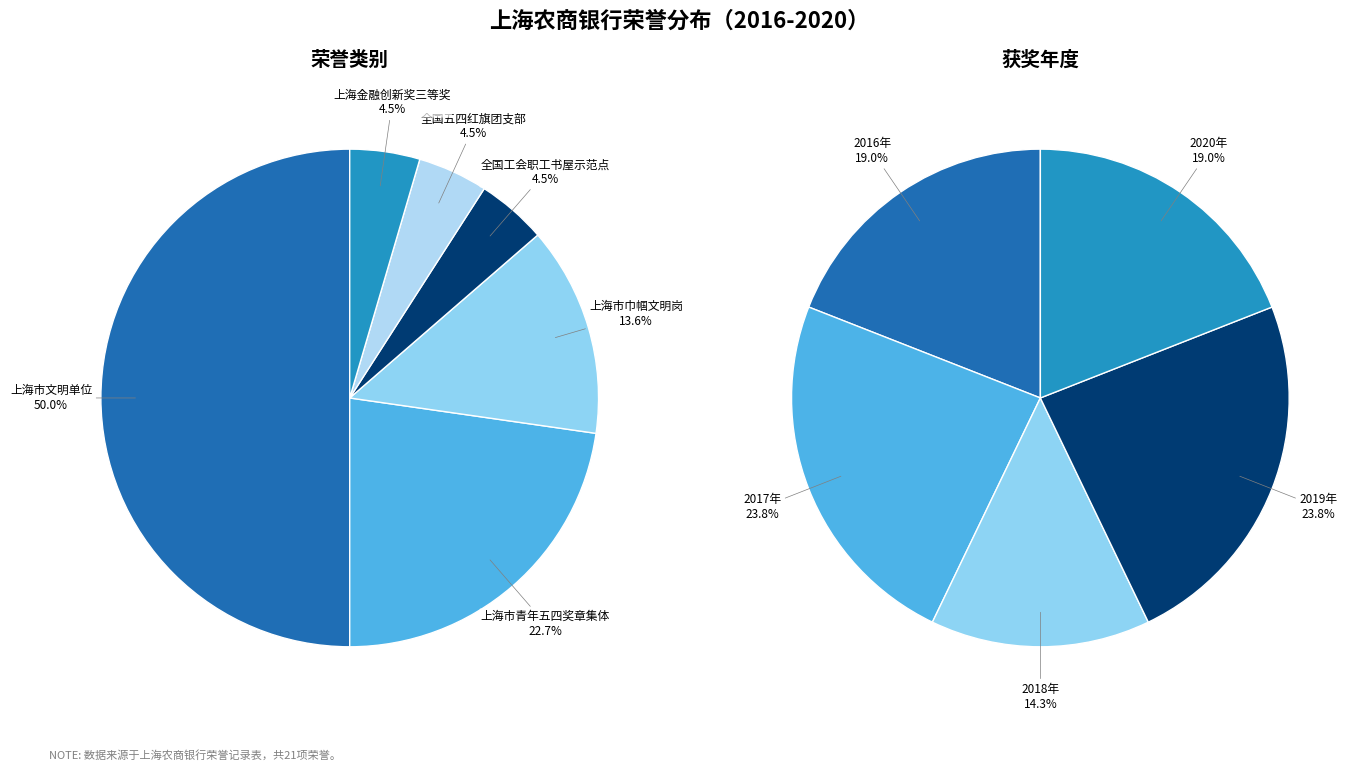

To the nearest percent, what is the difference between the largest and smallest slice percentages?

45%